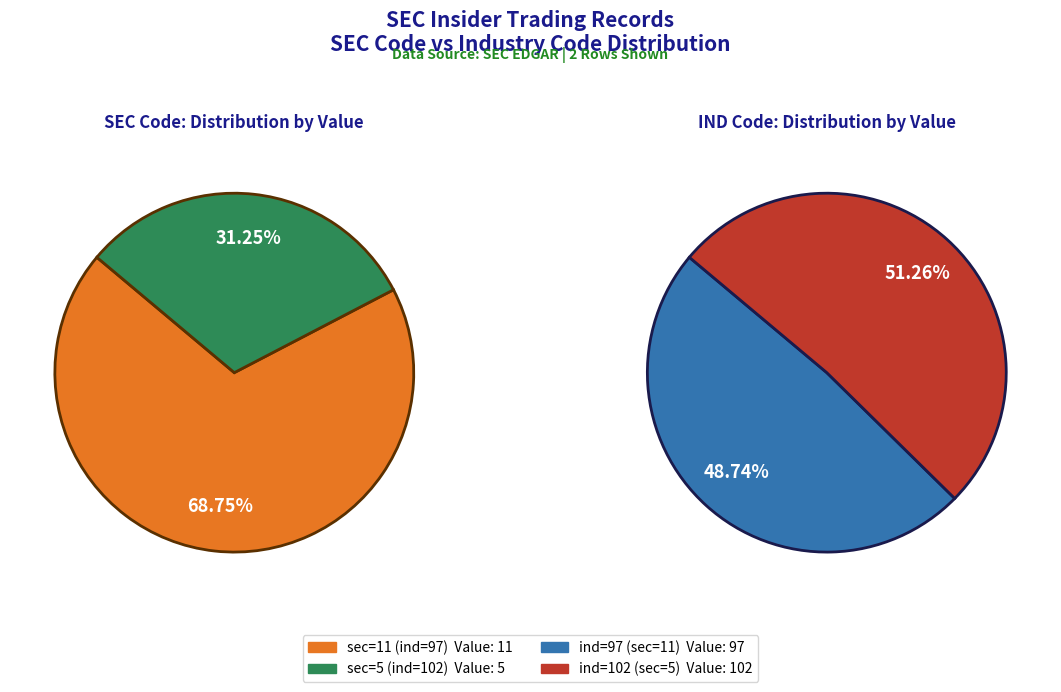

To the nearest percent, what is the difference between the largest and smallest slice percentages?

38%